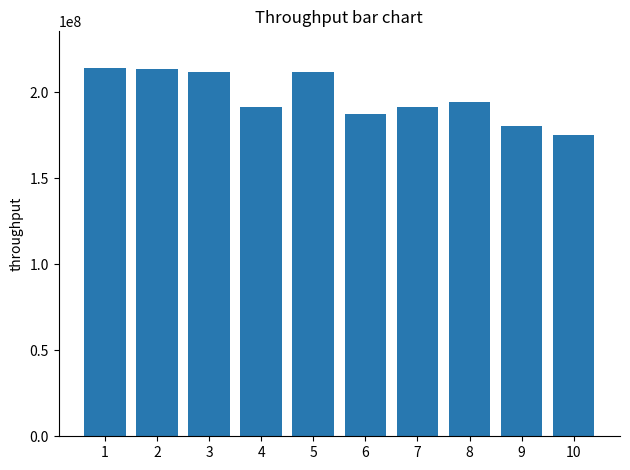

Read the value at 10, to the nearest 100.

174999700